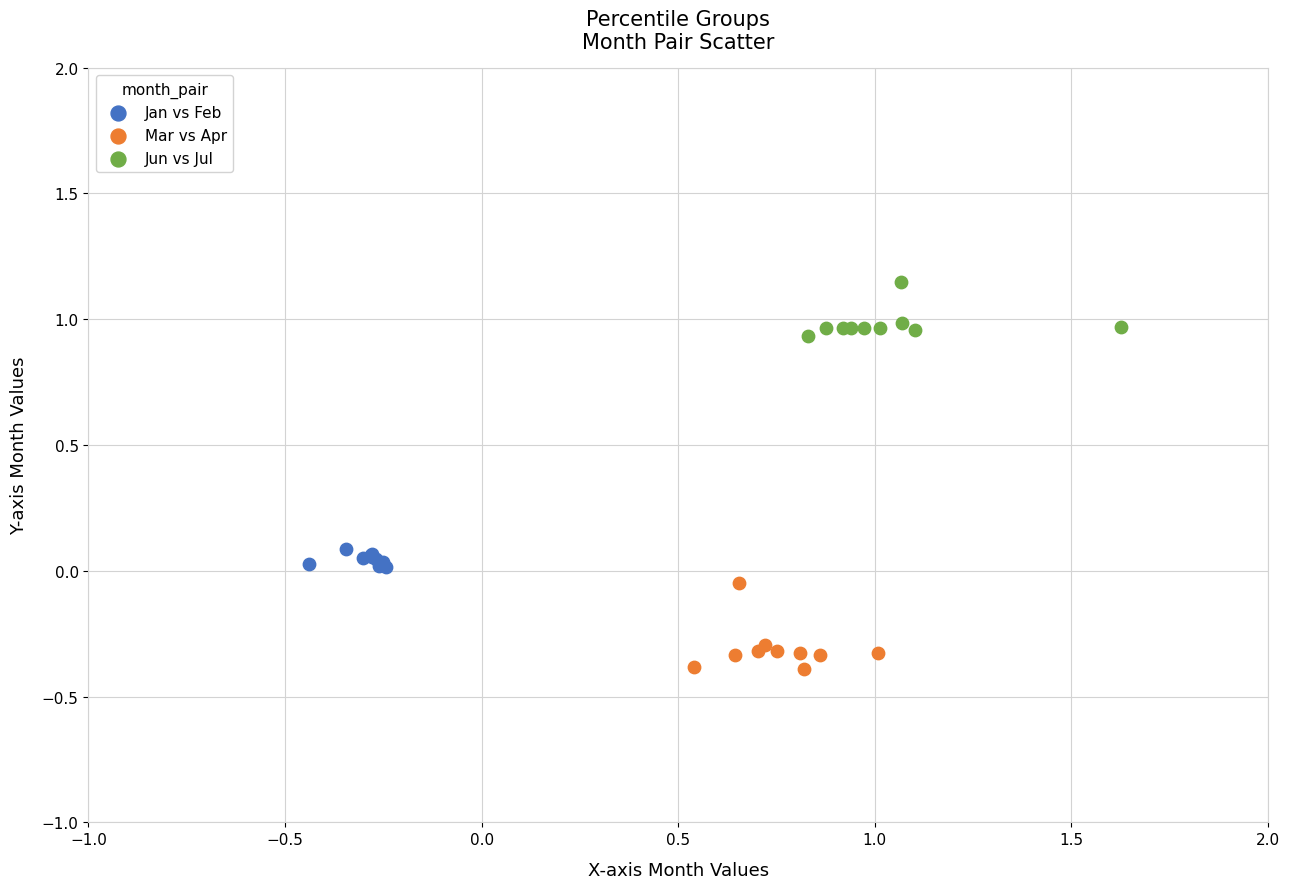

Which series reaches the minimum Y coordinate?

Mar vs Apr